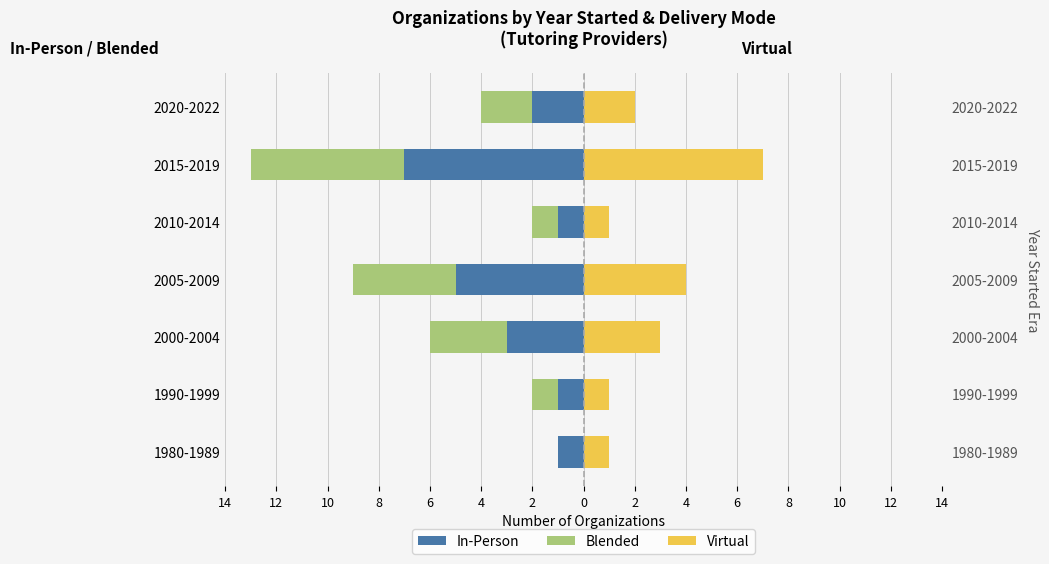

How many categories are shown in the chart?

7